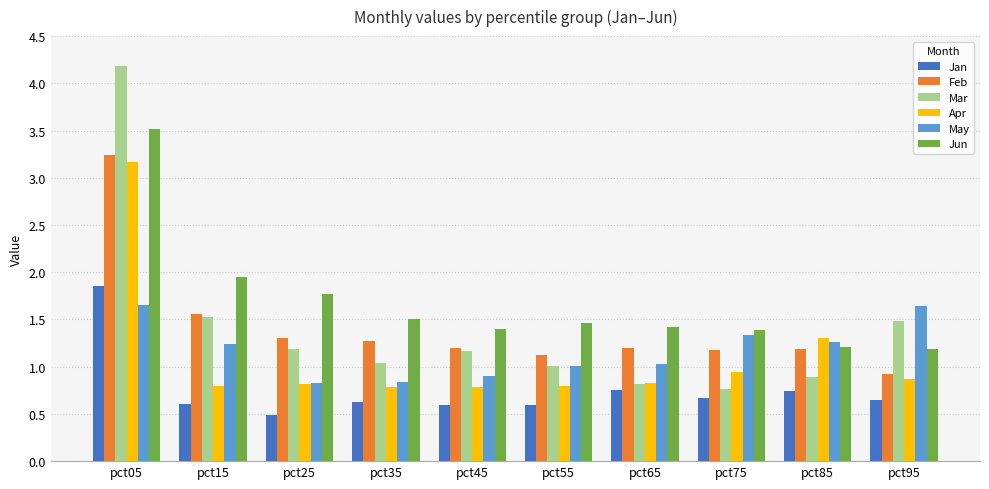

Count the number of data series in this chart.

6